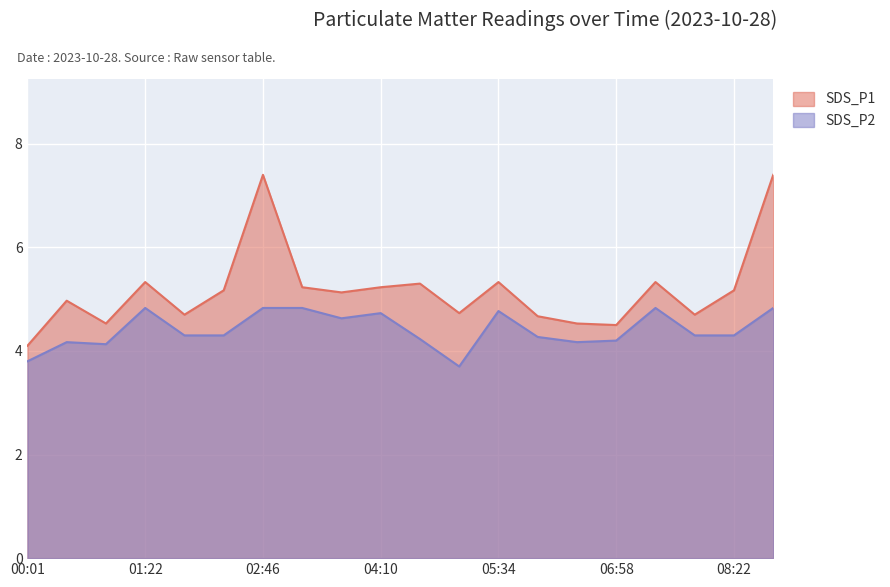

The SDS_P1 series shows 4.1 at 00:01. True or false?

True